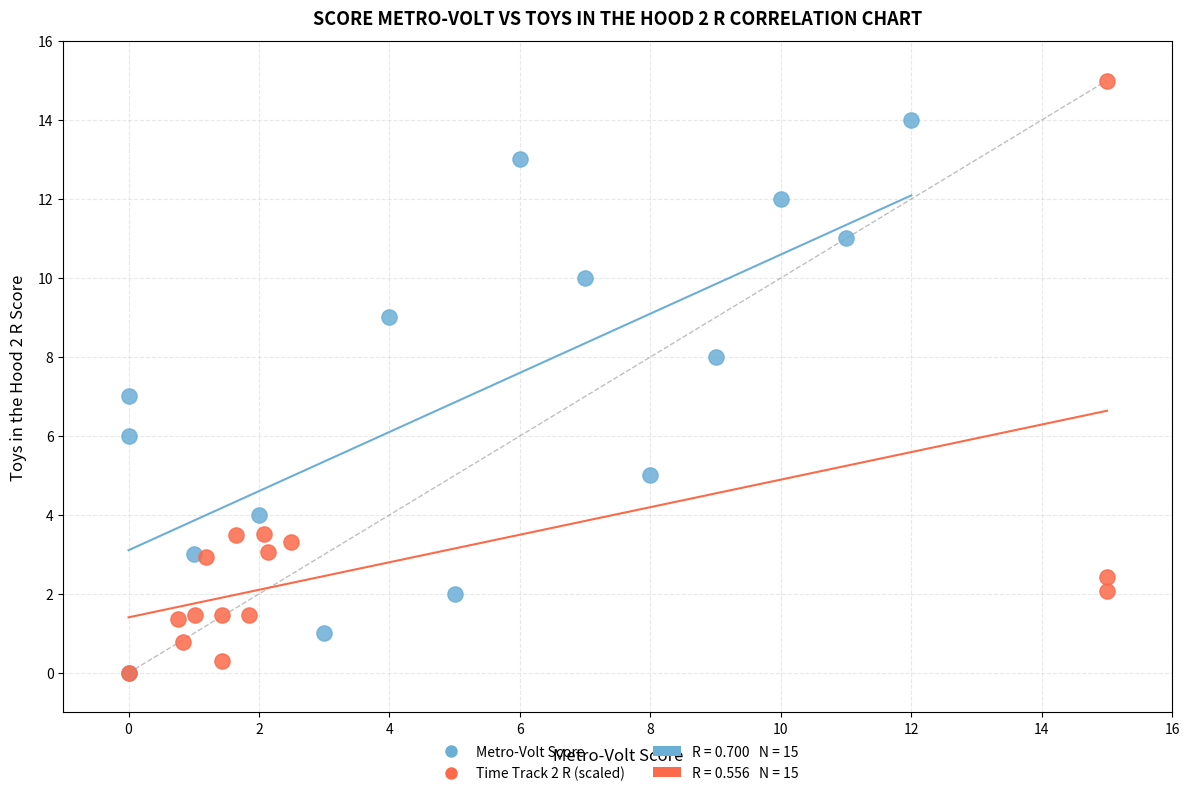

Which series has the widest spread of Y values?

Time Track 2 R (scaled)